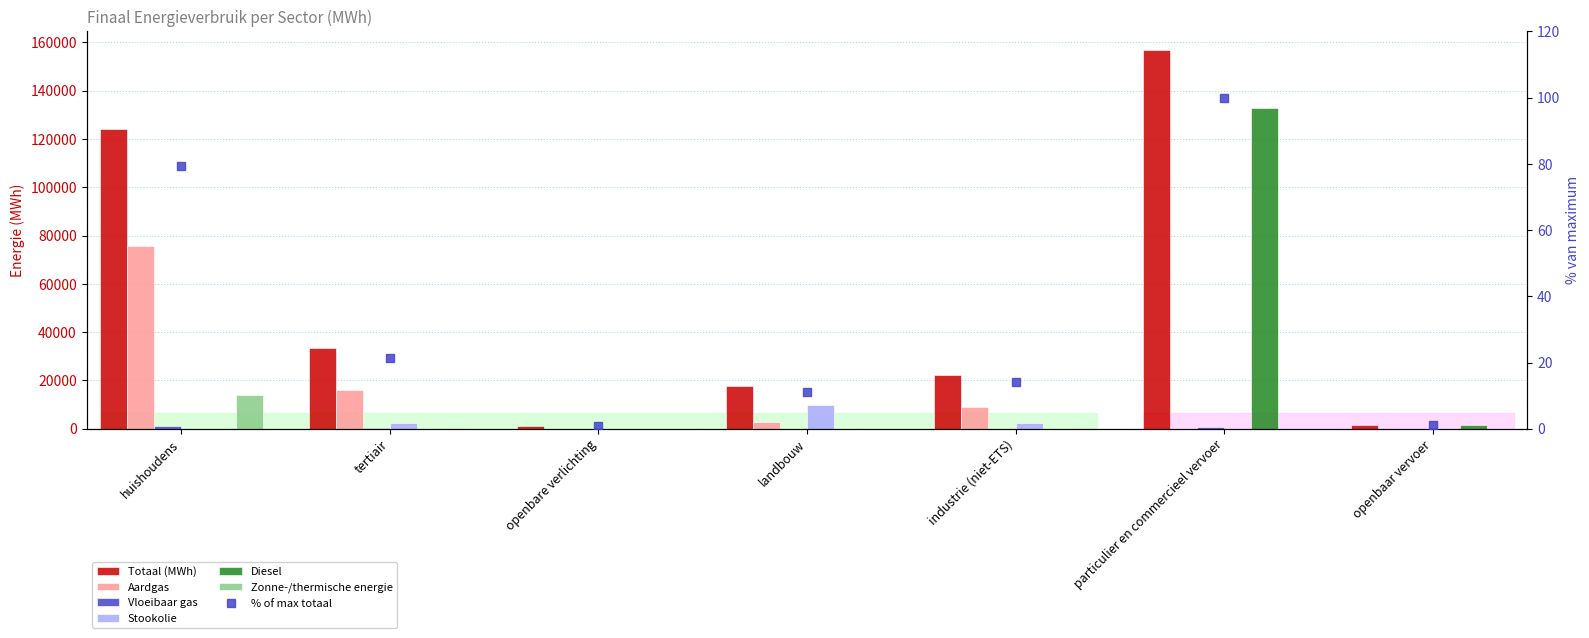

What is the total value across all series at particulier en commercieel vervoer?

289866.9